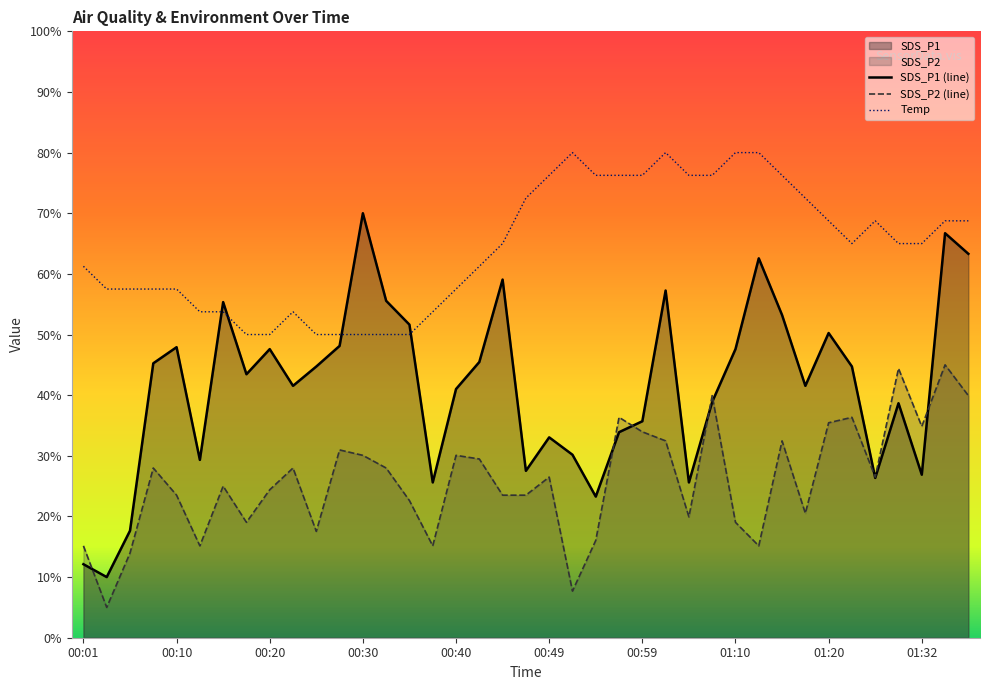

What is the total value across all series at 01:10?

146.6